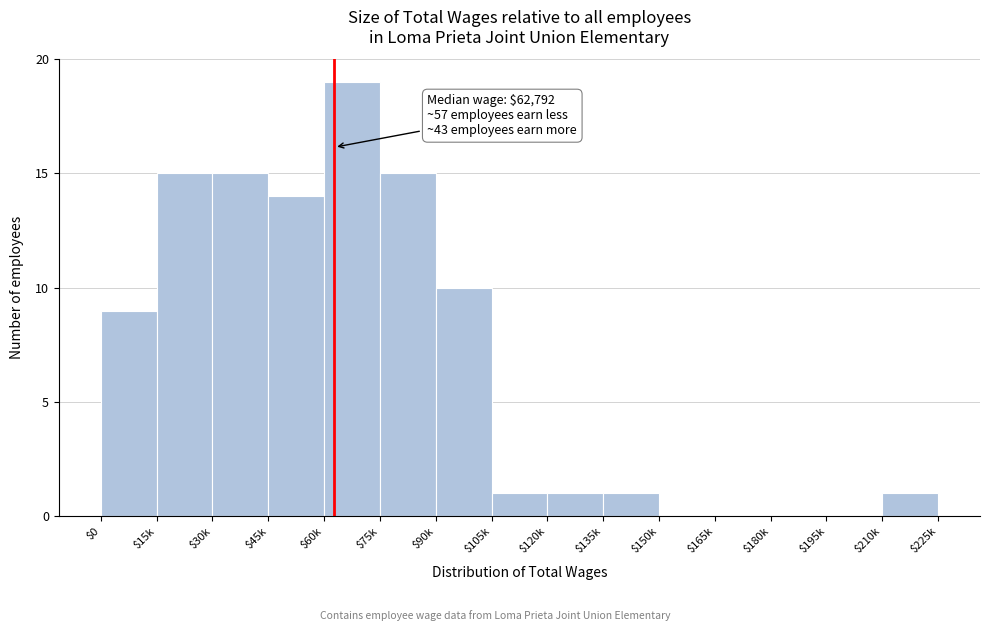

What is the maximum value shown in the chart?

19